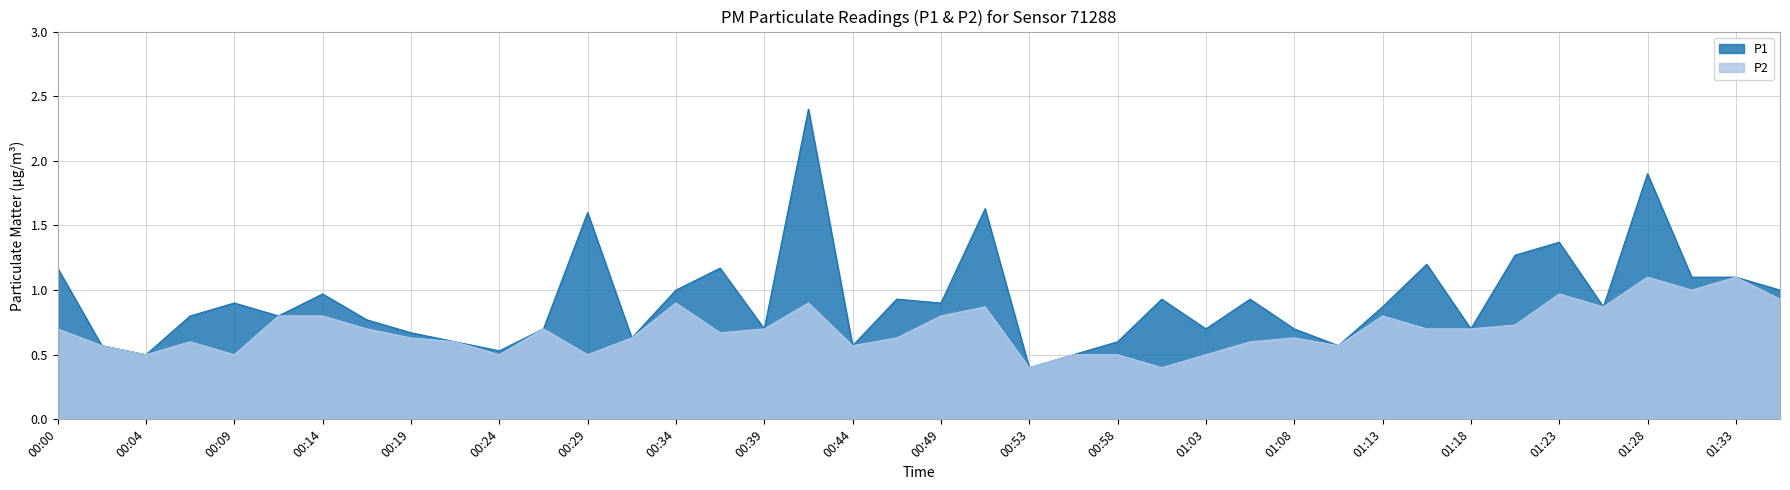

In P2, how many points are higher than both neighbors (excluding endpoints)?

10